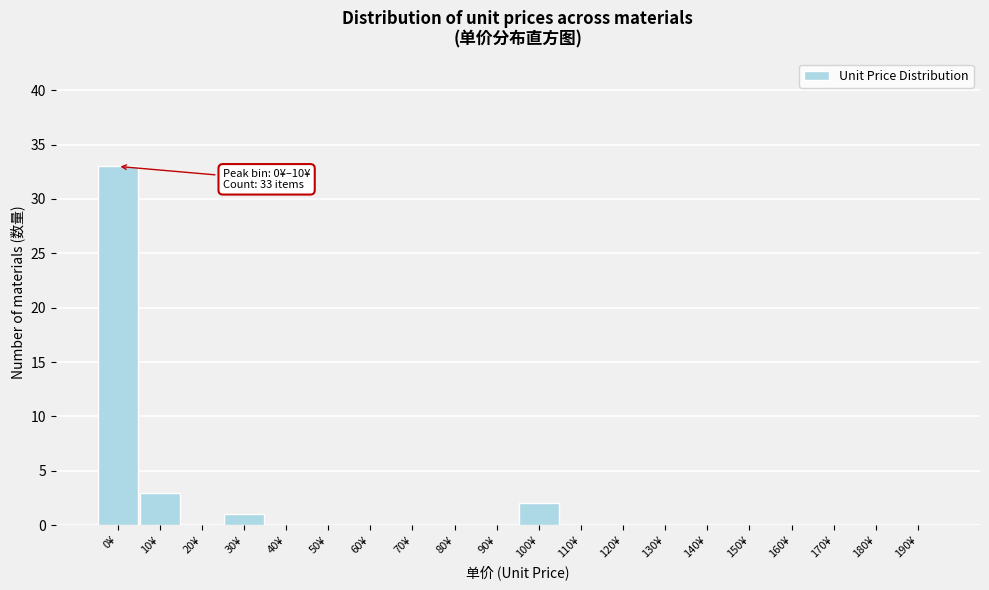

Reading left to right, list all the values displayed in this chart.

0¥=33	10¥=3	20¥=0	30¥=1	40¥=0	50¥=0	60¥=0	70¥=0	80¥=0	90¥=0	100¥=2	110¥=0	120¥=0	130¥=0	140¥=0	150¥=0	160¥=0	170¥=0	180¥=0	190¥=0